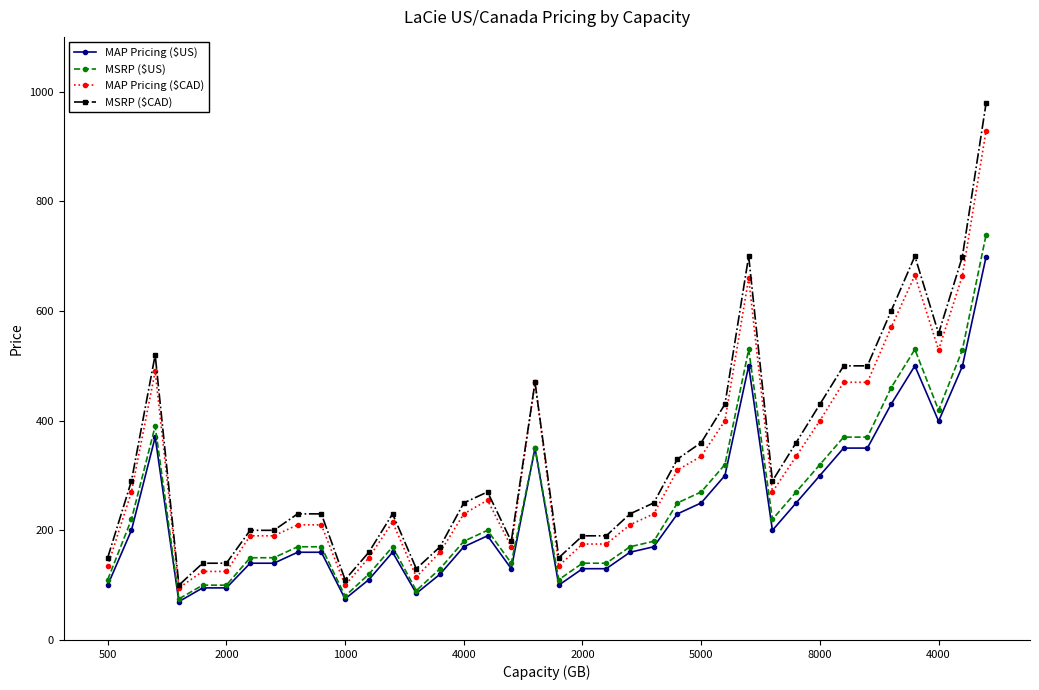

True or false: MAP Pricing ($CAD) has more than 1 interior local peaks.

True